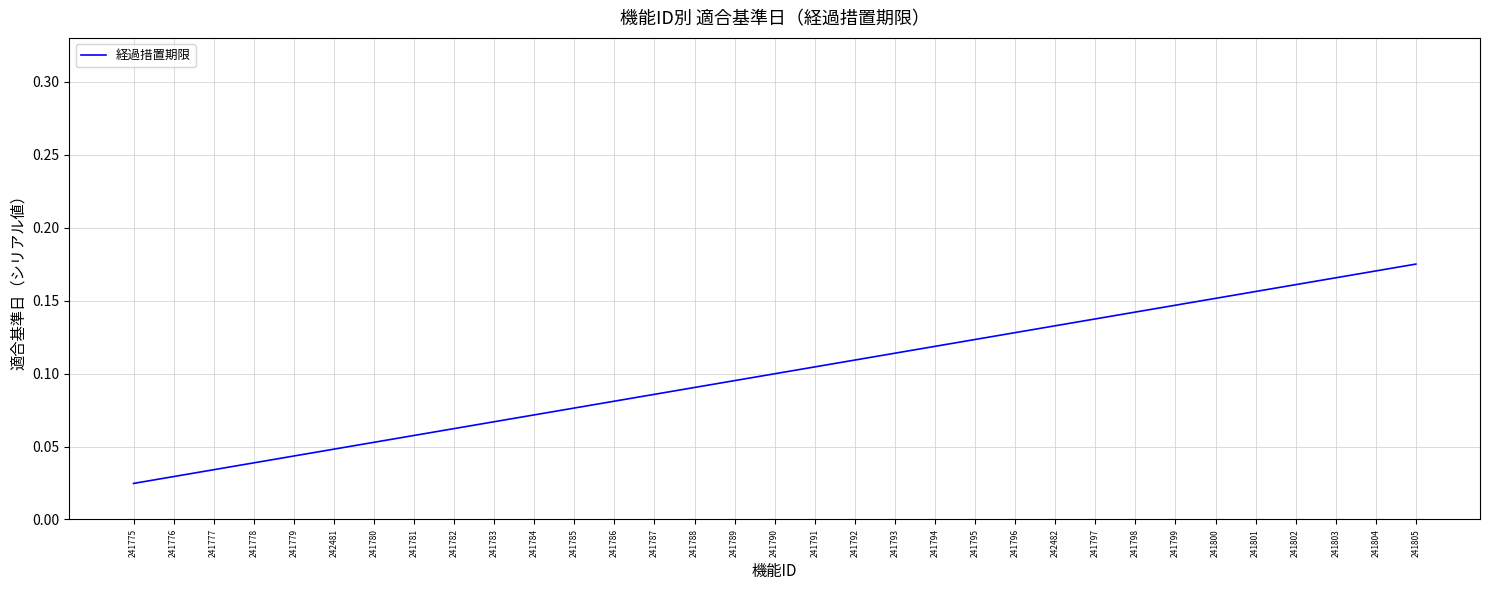

Between 241782 and 241784, which is larger?

241784